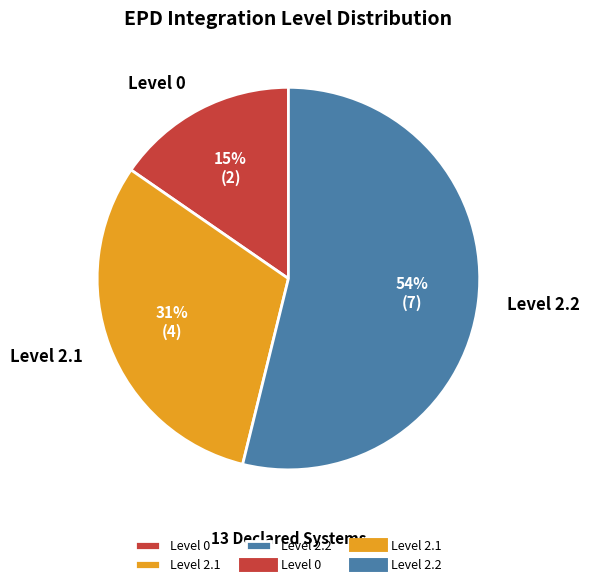

Between Level 2.2 and Level 2.1, which is larger?

Level 2.2